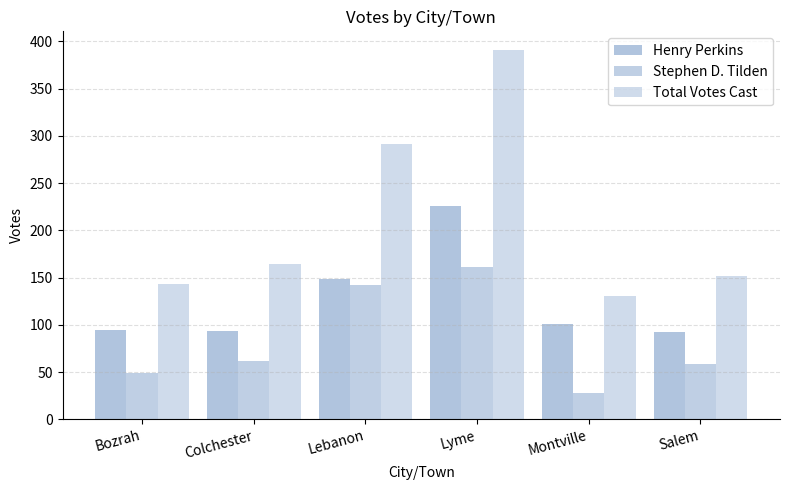

Does the chart contain any negative values?

No